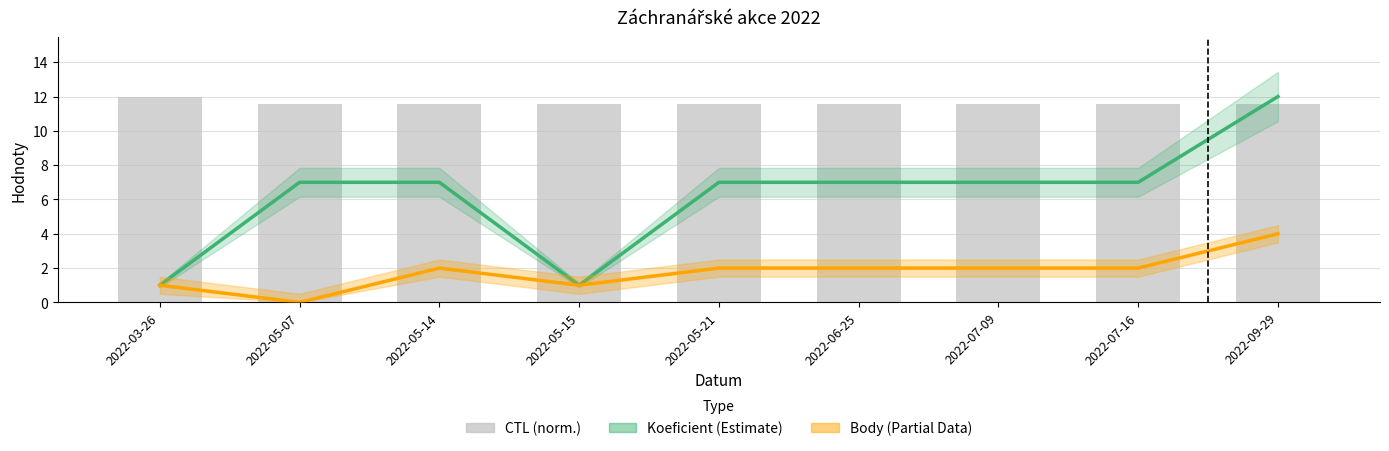

The value of Koeficient (Estimate) at 2022-06-25 is 7.0. True or false?

True